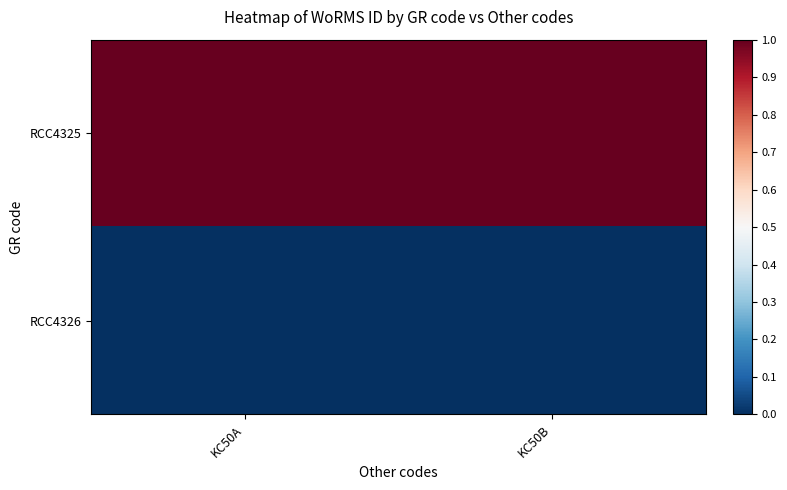

Which has a higher value, KC50A or KC50B?

KC50A